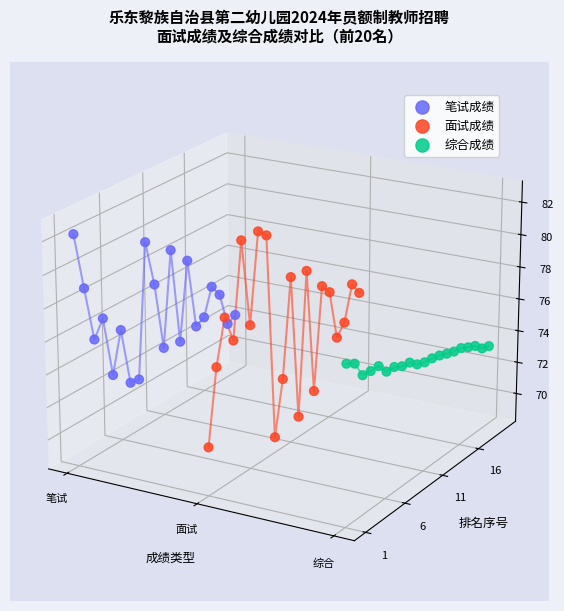

At which category is the sum across all series the highest?

19